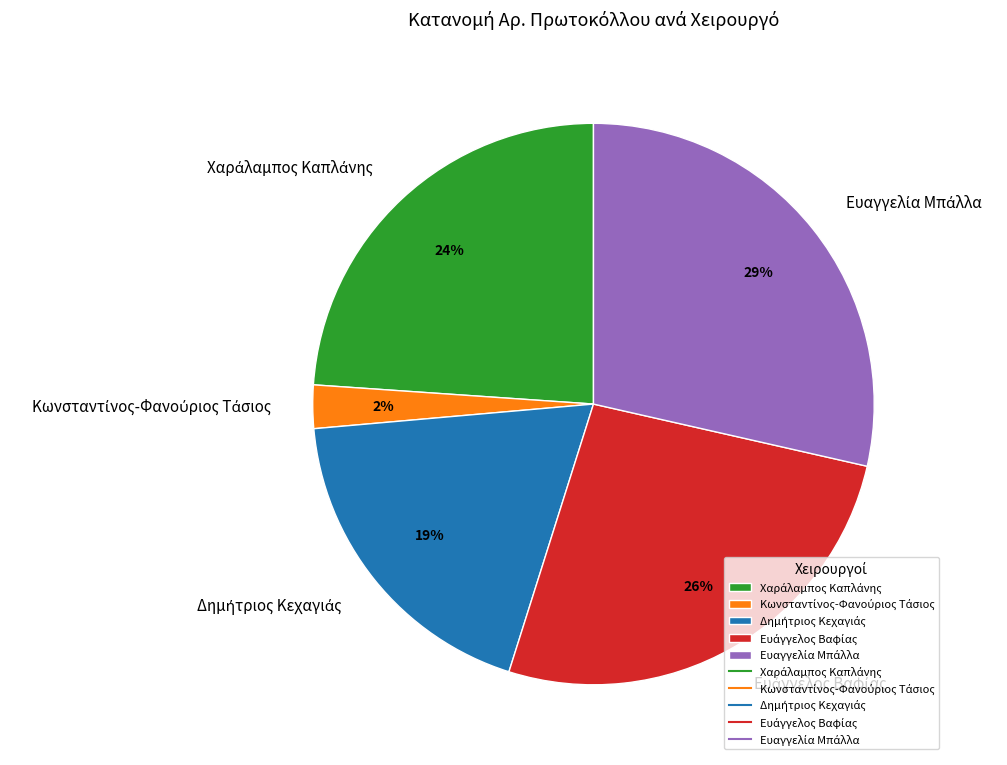

Is there any slice that represents more than half of the pie?

No